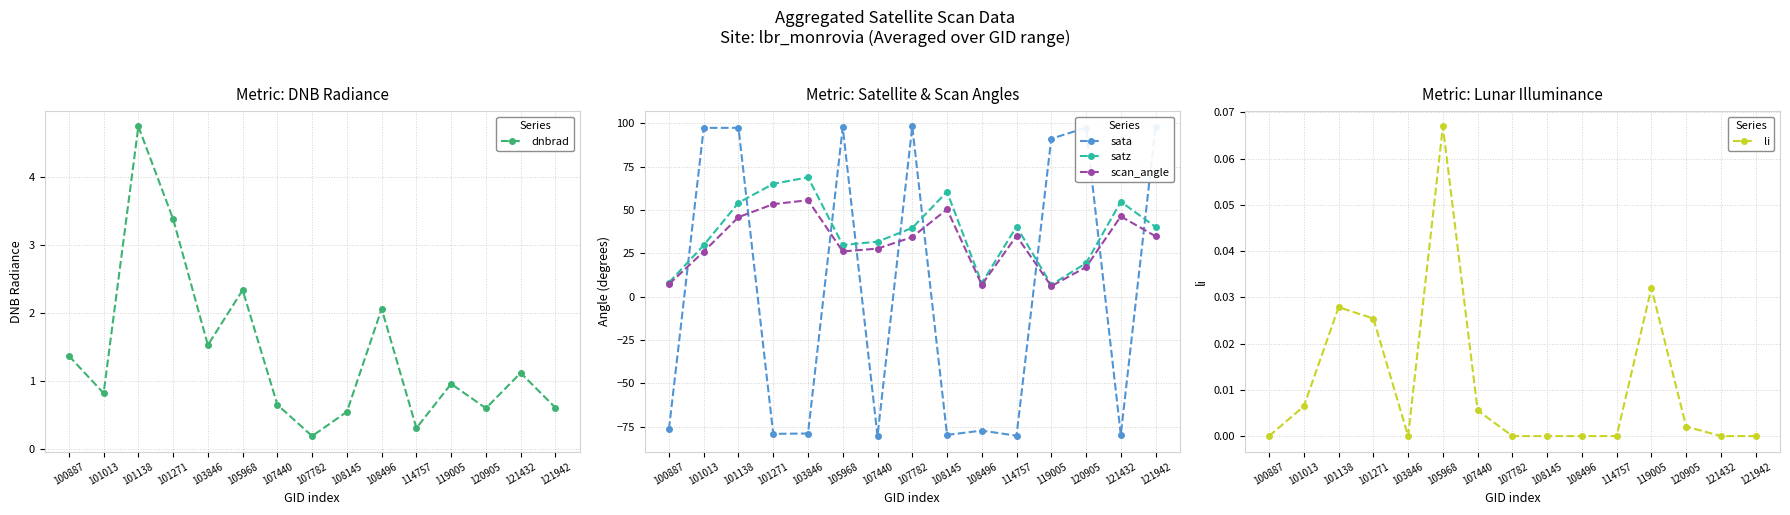

List the labels in order of scan_angle value, largest first.

103846, 101271, 108145, 121432, 101138, 114757, 121942, 107782, 107440, 105968, 101013, 120905, 100887, 108496, 119005